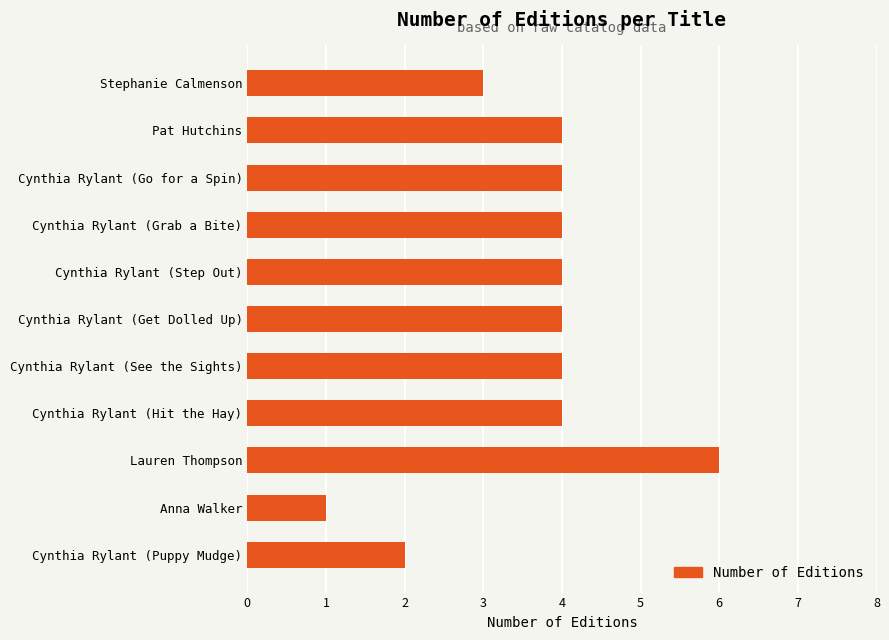

Reading top to bottom, extract all data points from this chart.

Stephanie Calmenson=3	Pat Hutchins=4	Cynthia Rylant (Go for a Spin)=4	Cynthia Rylant (Grab a Bite)=4	Cynthia Rylant (Step Out)=4	Cynthia Rylant (Get Dolled Up)=4	Cynthia Rylant (See the Sights)=4	Cynthia Rylant (Hit the Hay)=4	Lauren Thompson=6	Anna Walker=1	Cynthia Rylant (Puppy Mudge)=2